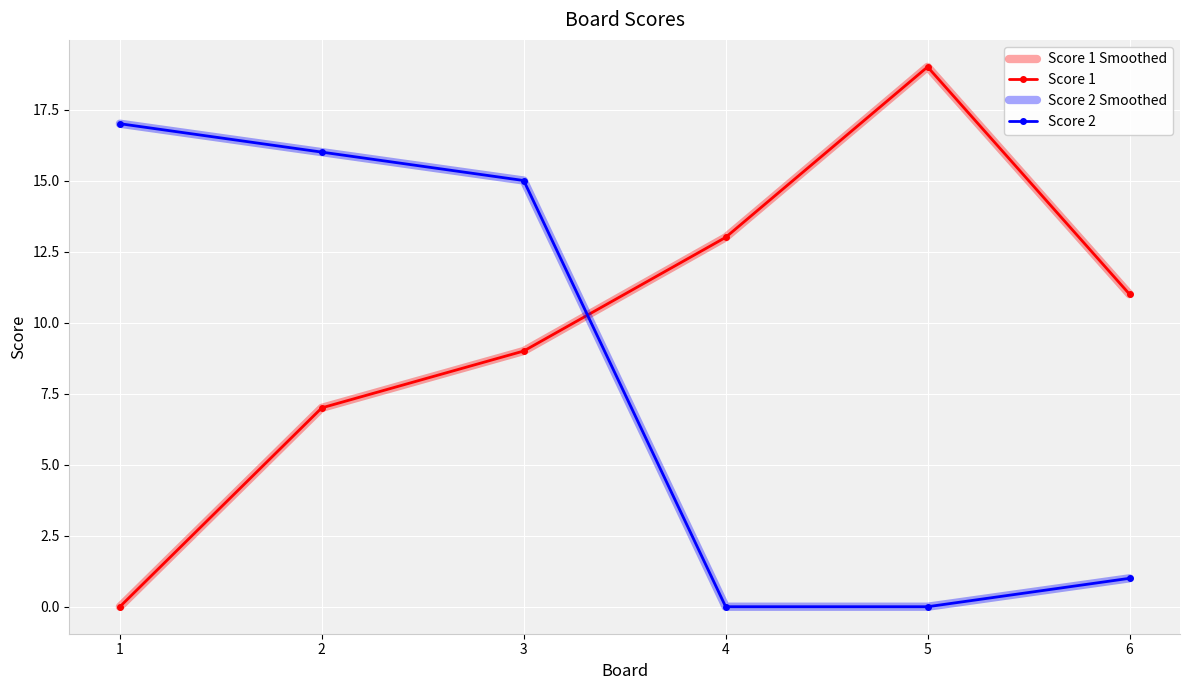

In Score 1 Smoothed, how many points are higher than both neighbors (excluding endpoints)?

1